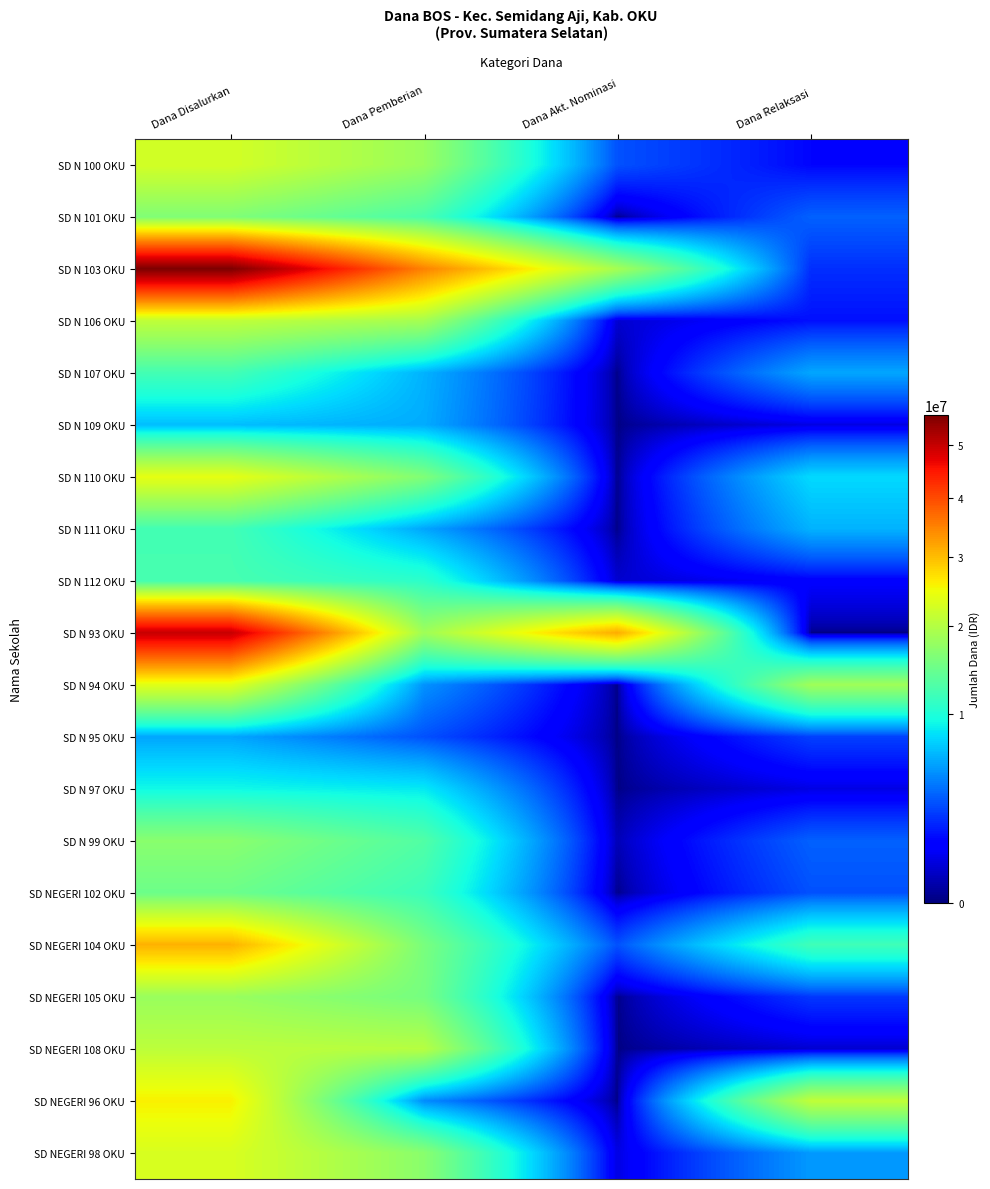

Reading left to right, what are all the values shown in this chart?

SD N 100 OKU: Dana Disalurkan=22500000	Dana Pemberian=18000000	Dana Akt. Nominasi=3150000	Dana Relaksasi=1350000
SD N 101 OKU: Dana Disalurkan=16200000	Dana Pemberian=12600000	Dana Akt. Nominasi=0	Dana Relaksasi=3600000
SD N 103 OKU: Dana Disalurkan=56025000	Dana Pemberian=34875000	Dana Akt. Nominasi=18900000	Dana Relaksasi=2250000
SD N 106 OKU: Dana Disalurkan=20925000	Dana Pemberian=18900000	Dana Akt. Nominasi=450000	Dana Relaksasi=1575000
SD N 107 OKU: Dana Disalurkan=12150000	Dana Pemberian=6300000	Dana Akt. Nominasi=0	Dana Relaksasi=5850000
SD N 109 OKU: Dana Disalurkan=6750000	Dana Pemberian=6075000	Dana Akt. Nominasi=0	Dana Relaksasi=675000
SD N 110 OKU: Dana Disalurkan=24075000	Dana Pemberian=16200000	Dana Akt. Nominasi=0	Dana Relaksasi=7875000
SD N 111 OKU: Dana Disalurkan=12150000	Dana Pemberian=5850000	Dana Akt. Nominasi=0	Dana Relaksasi=6300000
SD N 112 OKU: Dana Disalurkan=12375000	Dana Pemberian=10800000	Dana Akt. Nominasi=450000	Dana Relaksasi=1125000
SD N 93 OKU: Dana Disalurkan=49725000	Dana Pemberian=18450000	Dana Akt. Nominasi=31275000	Dana Relaksasi=0
SD N 94 OKU: Dana Disalurkan=23625000	Dana Pemberian=5175000	Dana Akt. Nominasi=0	Dana Relaksasi=18450000
SD N 95 OKU: Dana Disalurkan=5850000	Dana Pemberian=3150000	Dana Akt. Nominasi=0	Dana Relaksasi=2700000
SD N 97 OKU: Dana Disalurkan=9225000	Dana Pemberian=8550000	Dana Akt. Nominasi=0	Dana Relaksasi=675000
SD N 99 OKU: Dana Disalurkan=16875000	Dana Pemberian=13050000	Dana Akt. Nominasi=225000	Dana Relaksasi=3600000
SD NEGERI 102 OKU: Dana Disalurkan=14850000	Dana Pemberian=11700000	Dana Akt. Nominasi=0	Dana Relaksasi=3150000
SD NEGERI 104 OKU: Dana Disalurkan=30825000	Dana Pemberian=15750000	Dana Akt. Nominasi=3150000	Dana Relaksasi=11925000
SD NEGERI 105 OKU: Dana Disalurkan=18000000	Dana Pemberian=15525000	Dana Akt. Nominasi=0	Dana Relaksasi=2475000
SD NEGERI 108 OKU: Dana Disalurkan=20700000	Dana Pemberian=20250000	Dana Akt. Nominasi=0	Dana Relaksasi=450000
SD NEGERI 96 OKU: Dana Disalurkan=25875000	Dana Pemberian=4950000	Dana Akt. Nominasi=0	Dana Relaksasi=20925000
SD NEGERI 98 OKU: Dana Disalurkan=22950000	Dana Pemberian=16875000	Dana Akt. Nominasi=675000	Dana Relaksasi=5400000